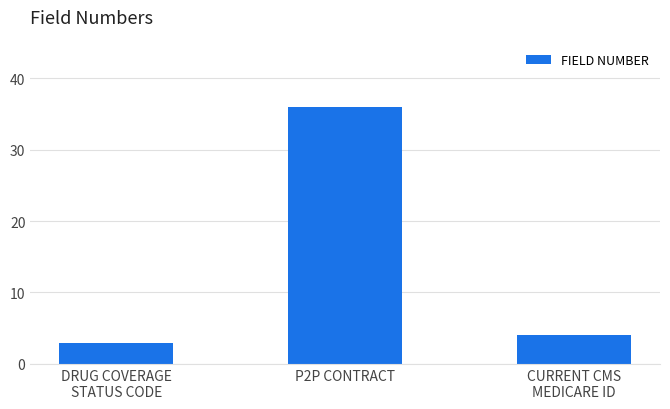

True or false: the data shows 47 at P2P CONTRACT.

False